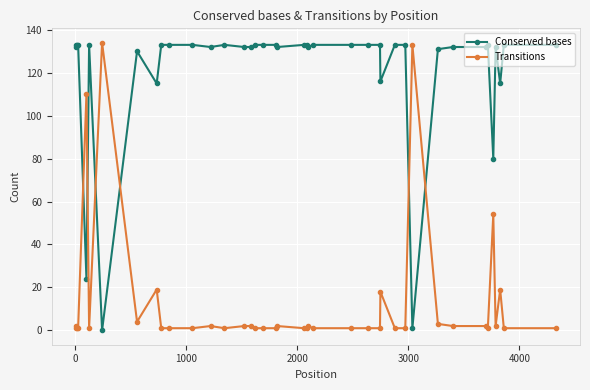

After their last crossing, which series has the higher values: Transitions or Conserved bases?

Conserved bases